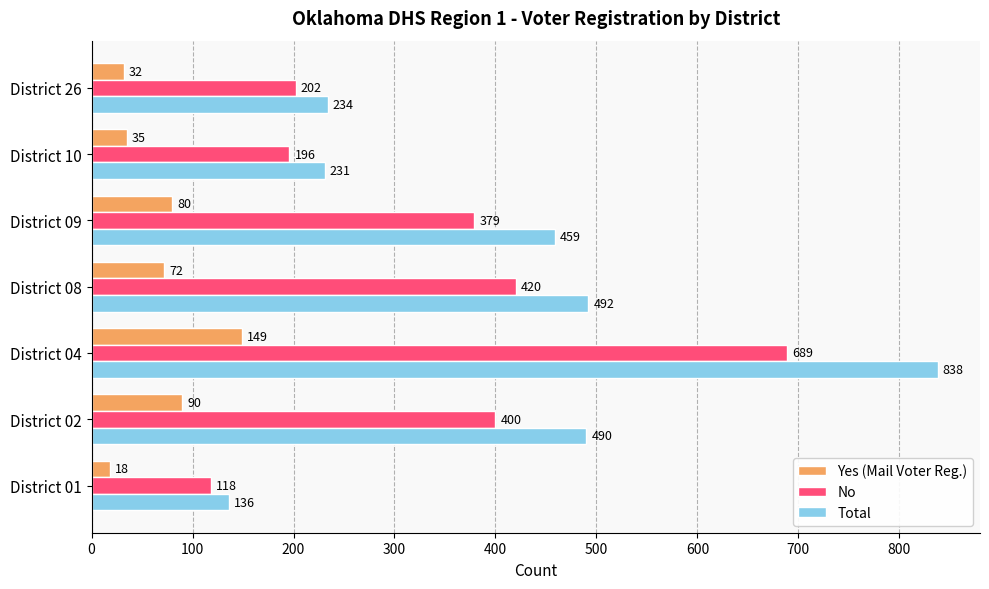

What is the sum of all Total values?

2880